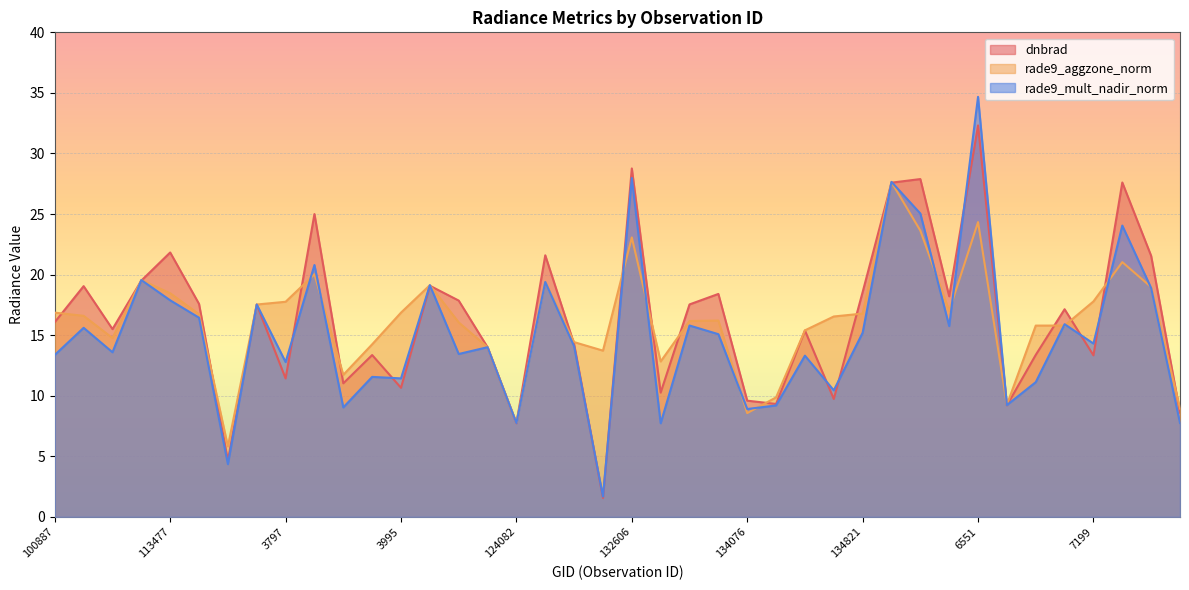

What is the sum of the rade9_aggzone_norm values at 3995 and 134076?

25.4